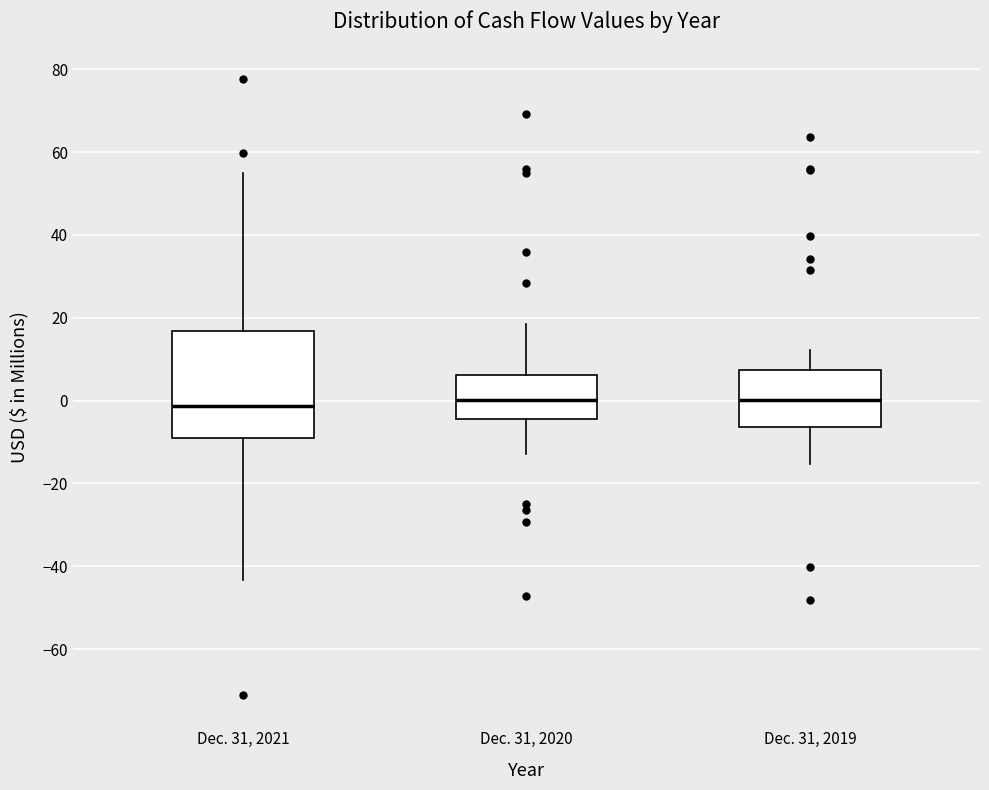

Which box is the tallest, from its lower edge to its upper edge?

Dec. 31, 2021